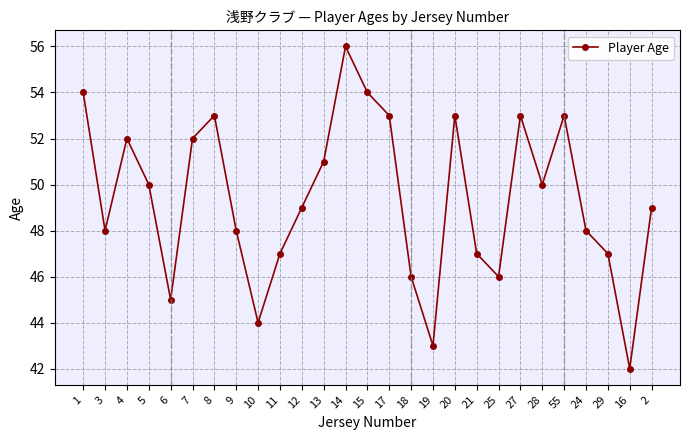

True or false: the data shows 53 at 20.

True